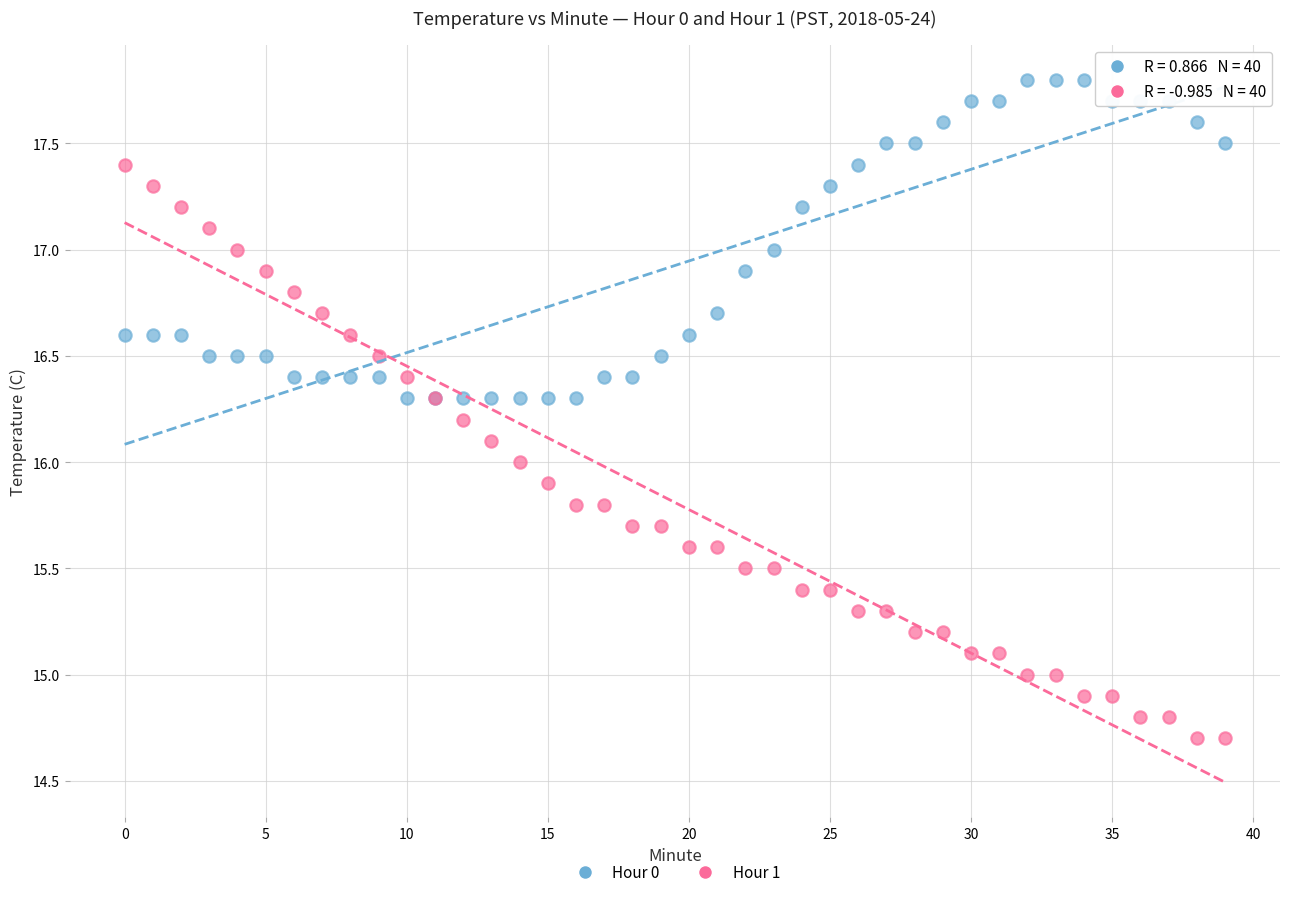

Which series contains the lowest Y value?

Hour 1